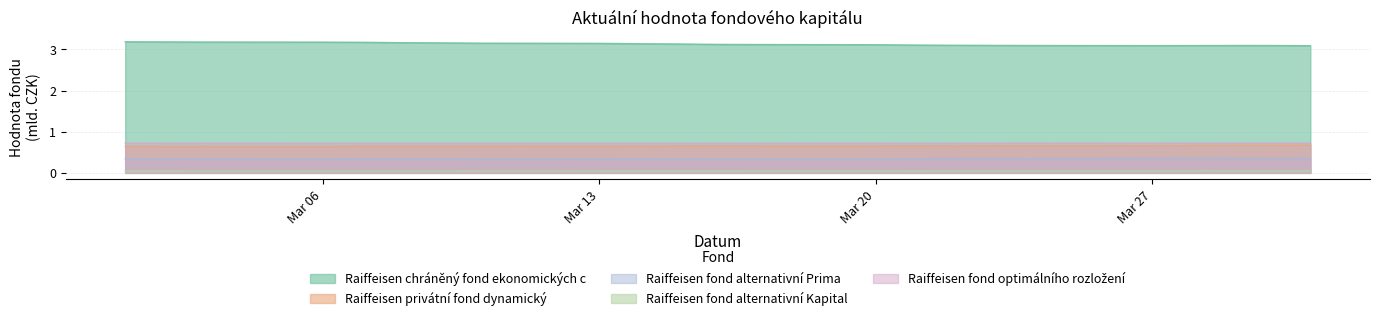

What value does the Raiffeisen privátní fond dynamický series have at 2017-03-16?

0.7